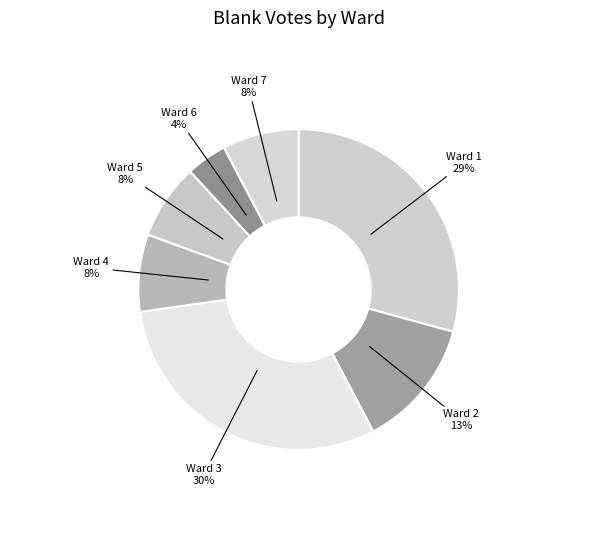

Does Ward 4 account for over 50% of the chart?

No